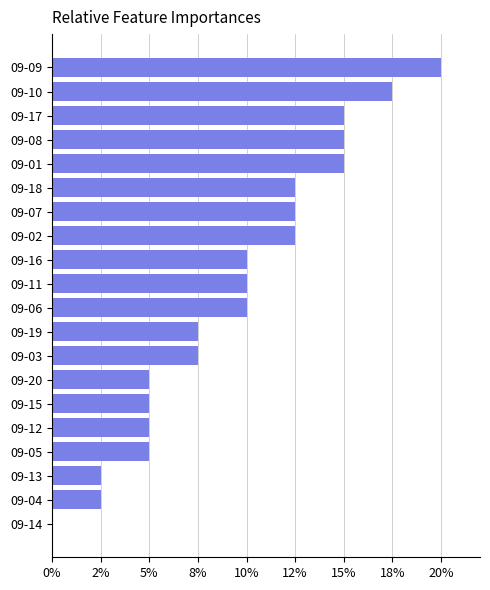

How many bars are there in total?

20